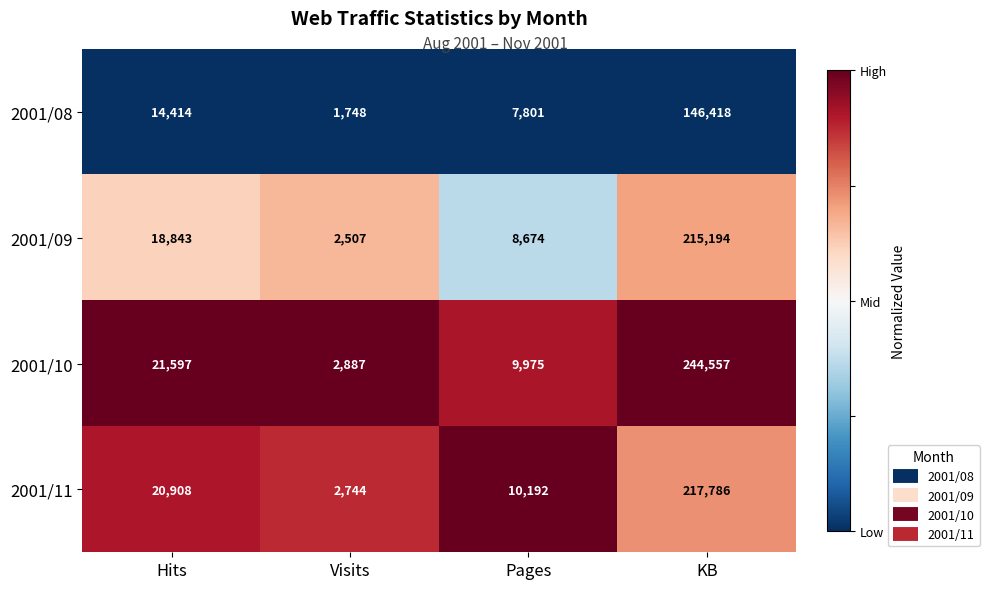

List the series in order of their peak value, highest first.

2001/10, 2001/11, 2001/09, 2001/08